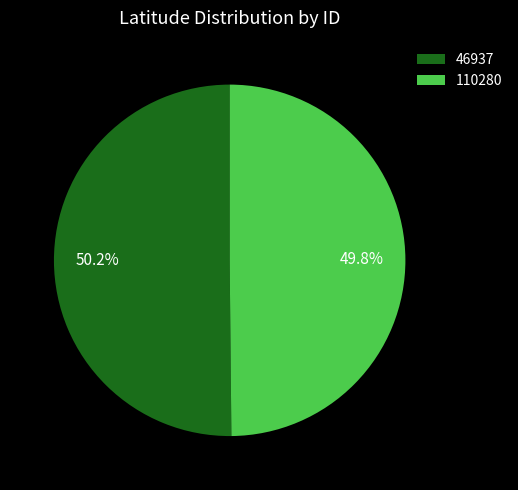

What is the ratio of the value at 110280 to the value at 46937?

1.0